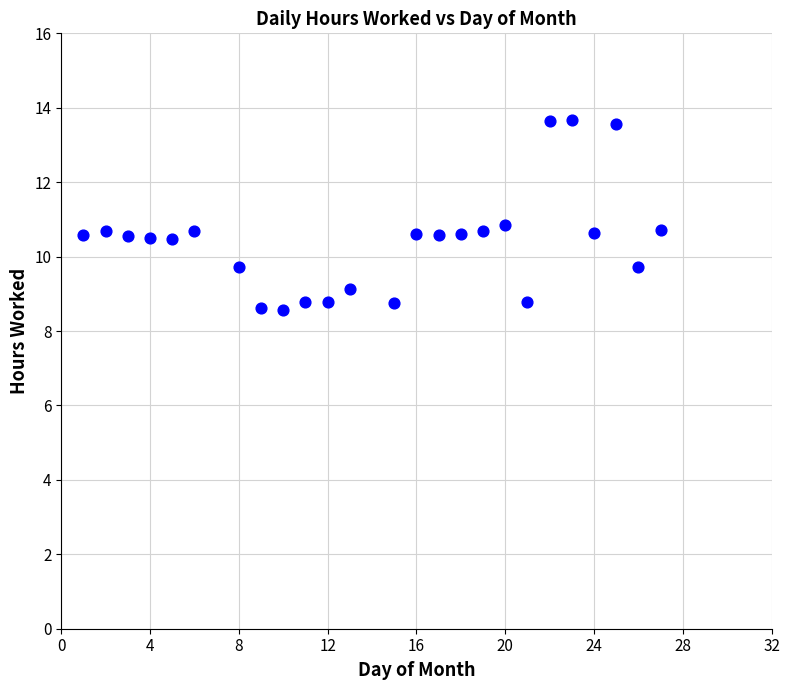

What is the range of X values (max minus min)?

26.0